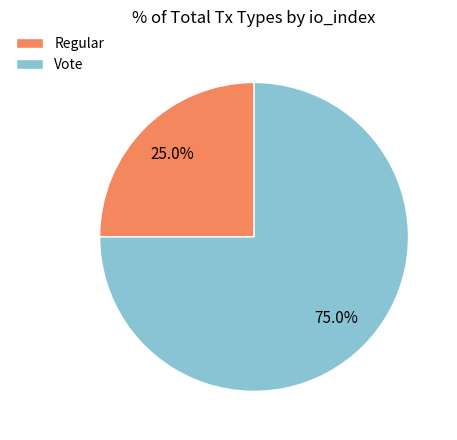

How many segments does this pie chart have?

2